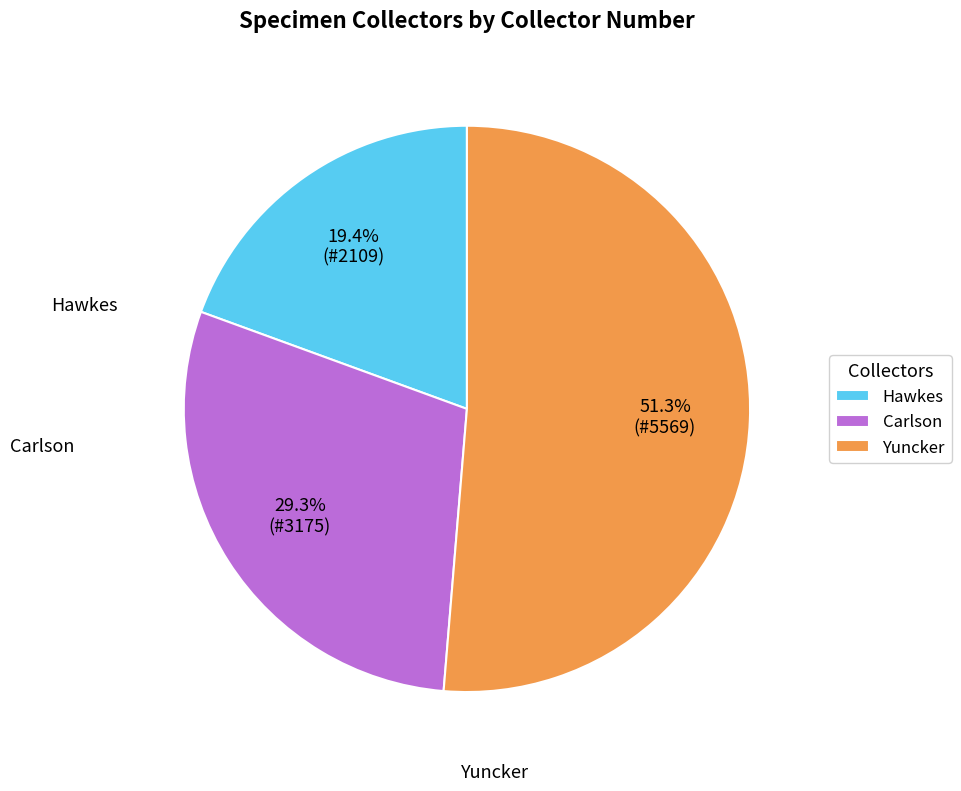

Is there a majority slice in this chart?

Yes